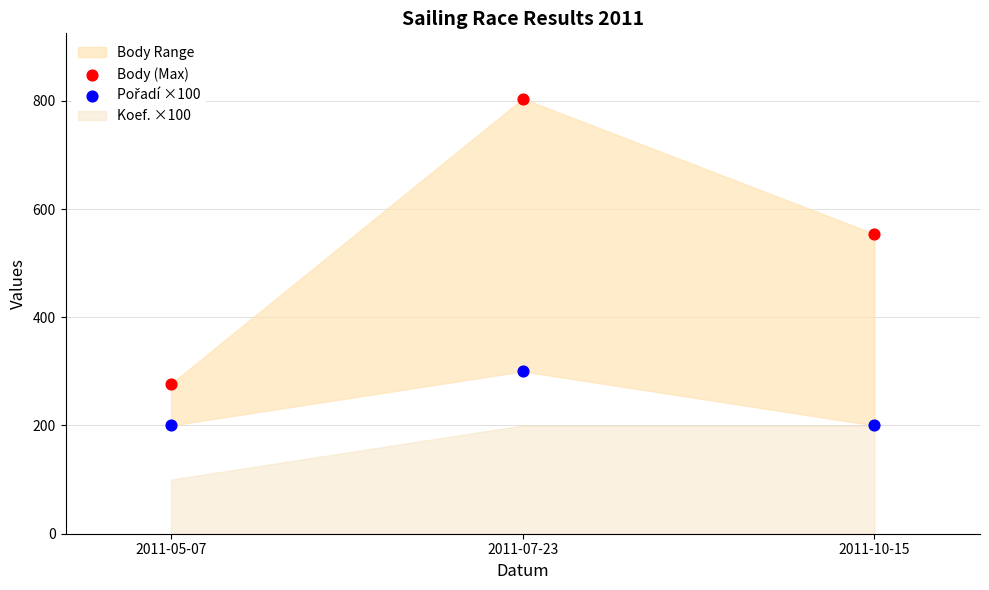

Which series has the widest spread of Y values?

Body (Max)